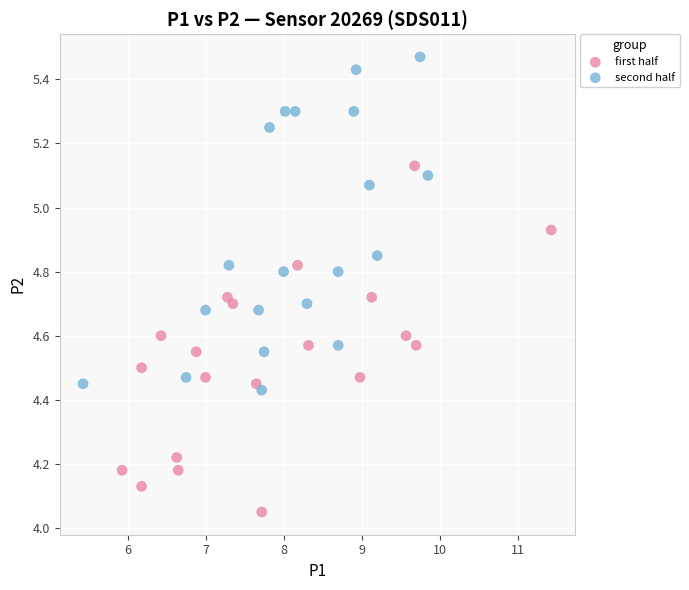

Which series reaches the maximum Y coordinate?

second half